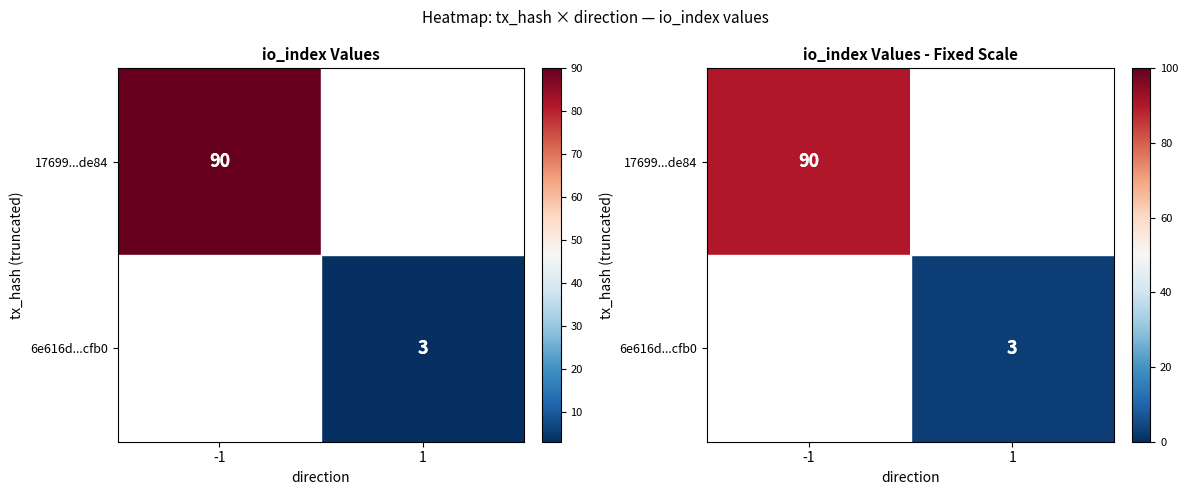

Which category has the highest value in the 6e616d...cfb0 series?

-1